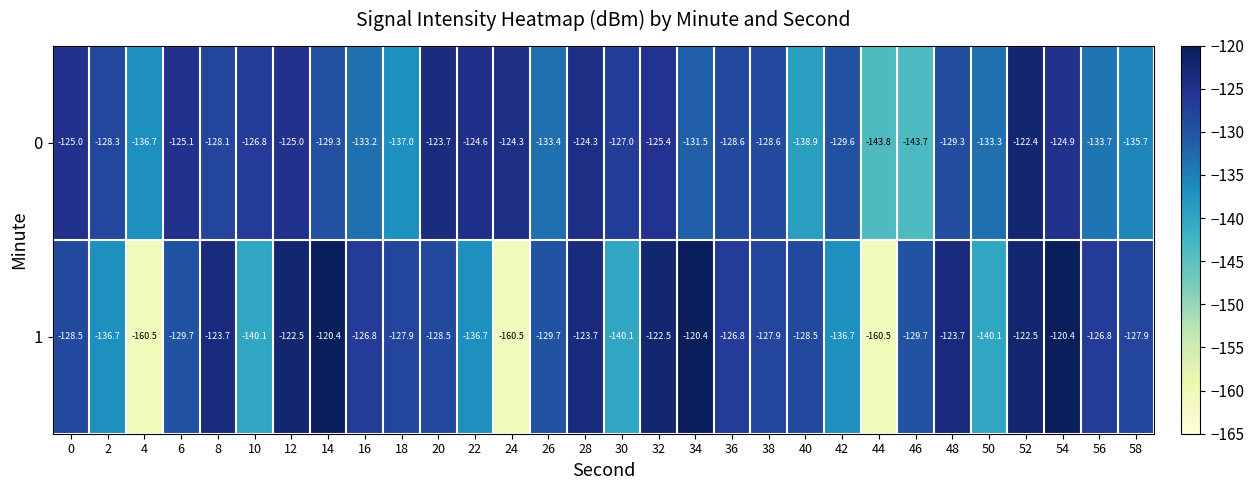

Which category has the highest value in the 0 series?

52